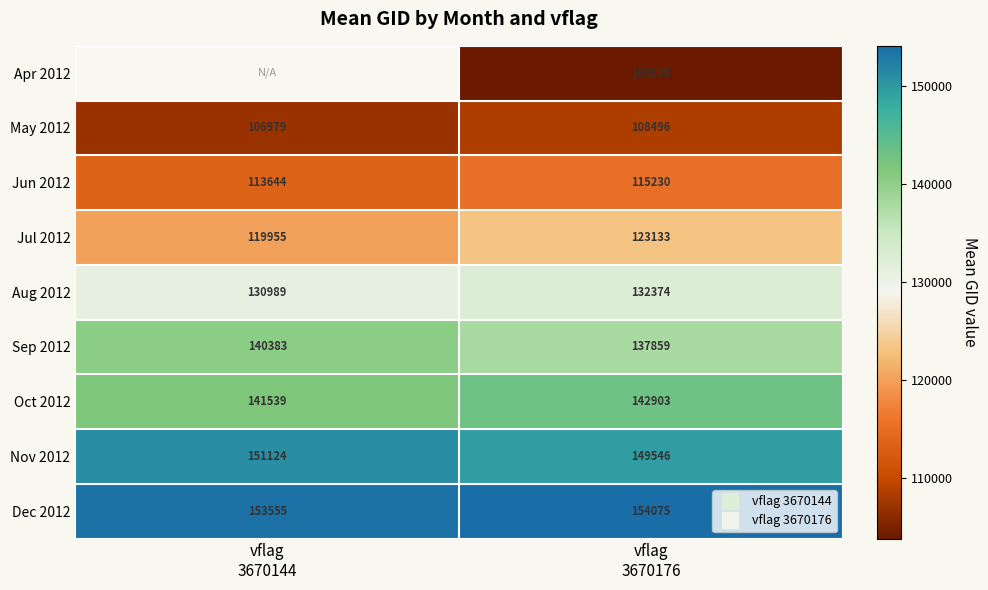

Which has a higher value, vflag
3670144 or vflag
3670176?

vflag
3670176